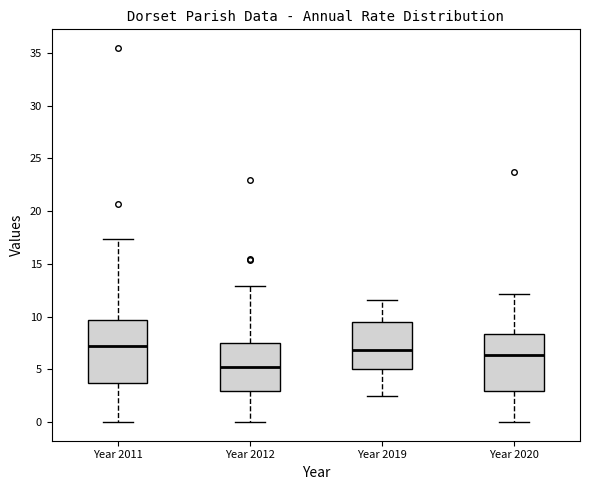

Reading left to right, transcribe this box plot: for each box, give where its median line is, the range the box spans, and where its two whiskers end, as read against the y-axis. The values are not printed on the chart, so give them approximately, as read against the axis.

Year 2011: median 7.0, box 3.5 to 9.5, whiskers 0.0 to 17.5
Year 2012: median 5.0, box 3.0 to 7.5, whiskers 0.0 to 13.0
Year 2019: median 7.0, box 5.0 to 9.5, whiskers 2.5 to 11.5
Year 2020: median 6.5, box 3.0 to 8.5, whiskers 0.0 to 12.0